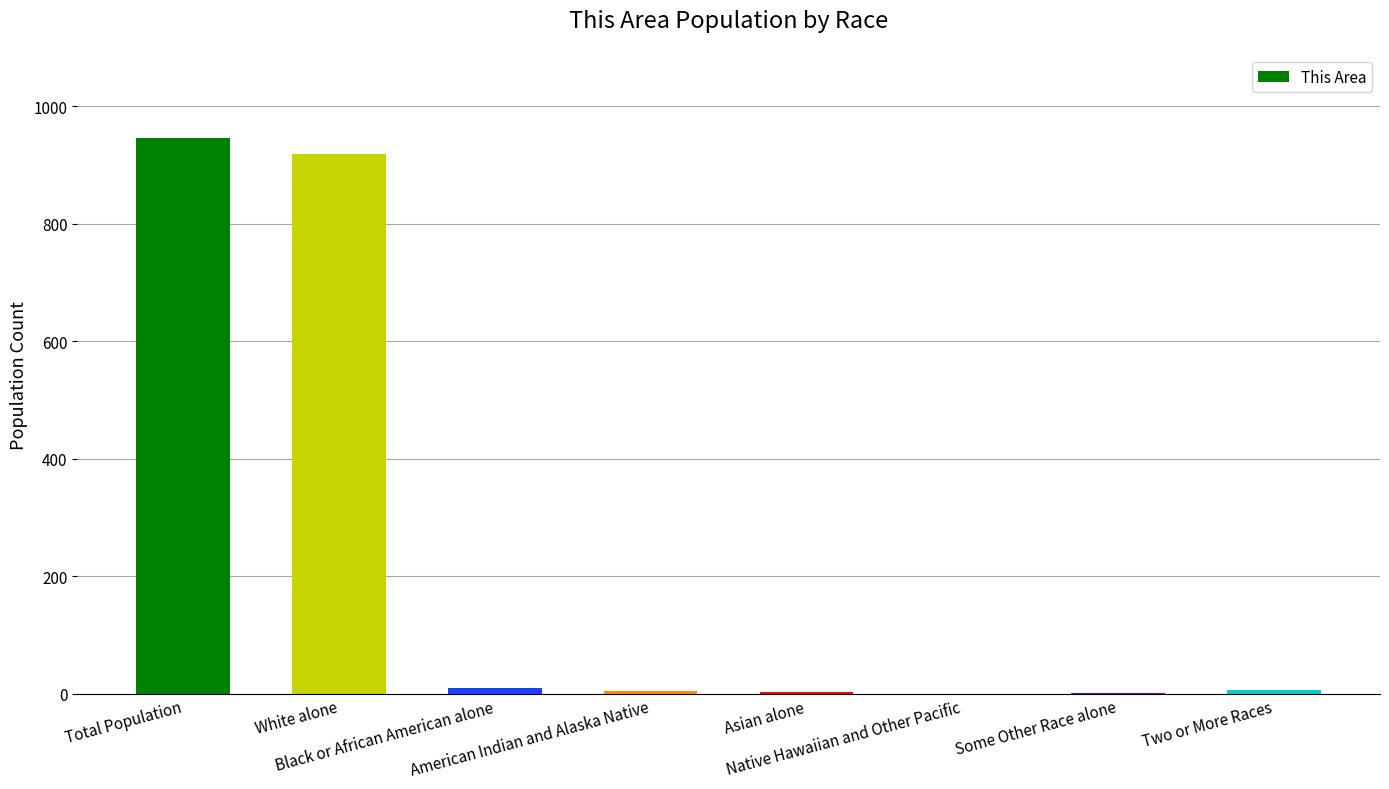

What is the greatest value displayed?

946